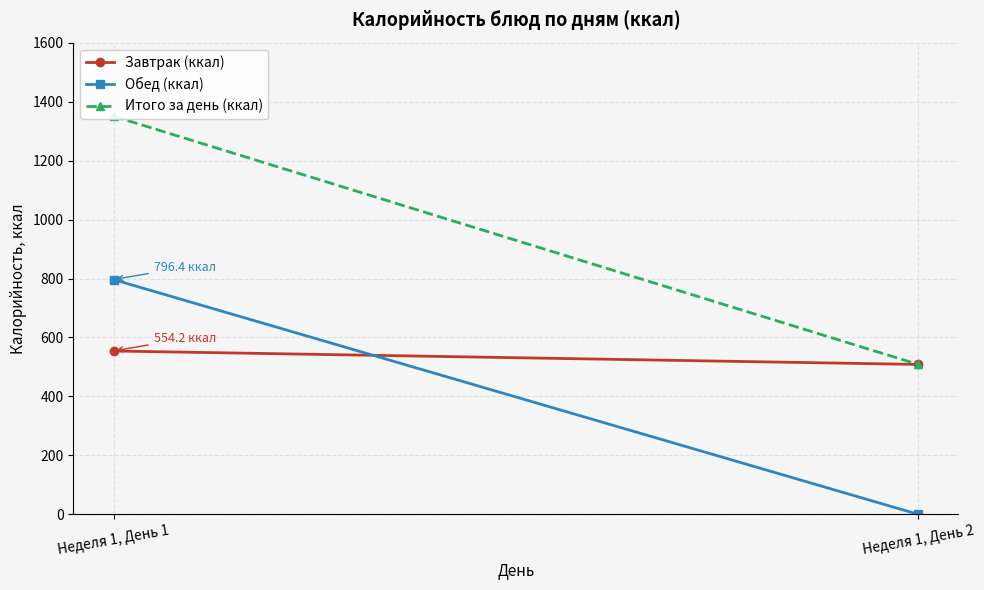

At Неделя 1, День 2, list the series in order from smallest to largest.

Обед (ккал), Завтрак (ккал), Итого за день (ккал)